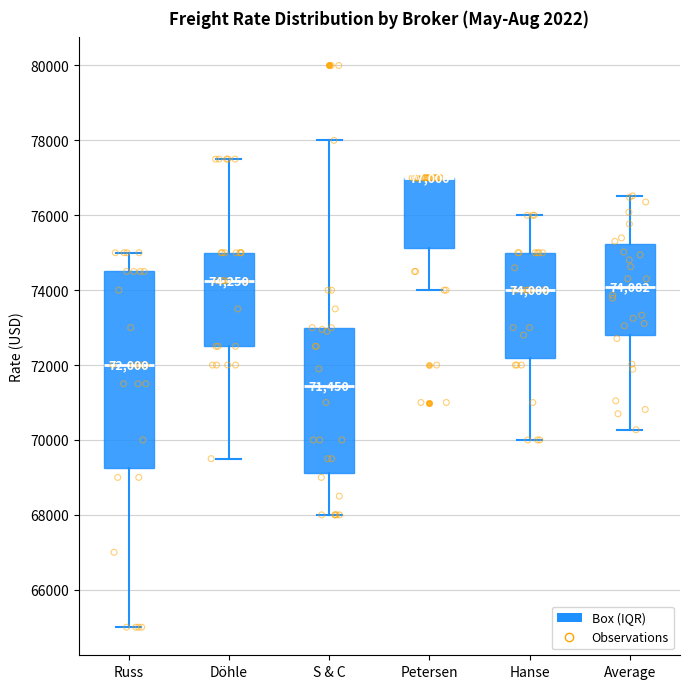

Which box is the tallest, from its lower edge to its upper edge?

Russ